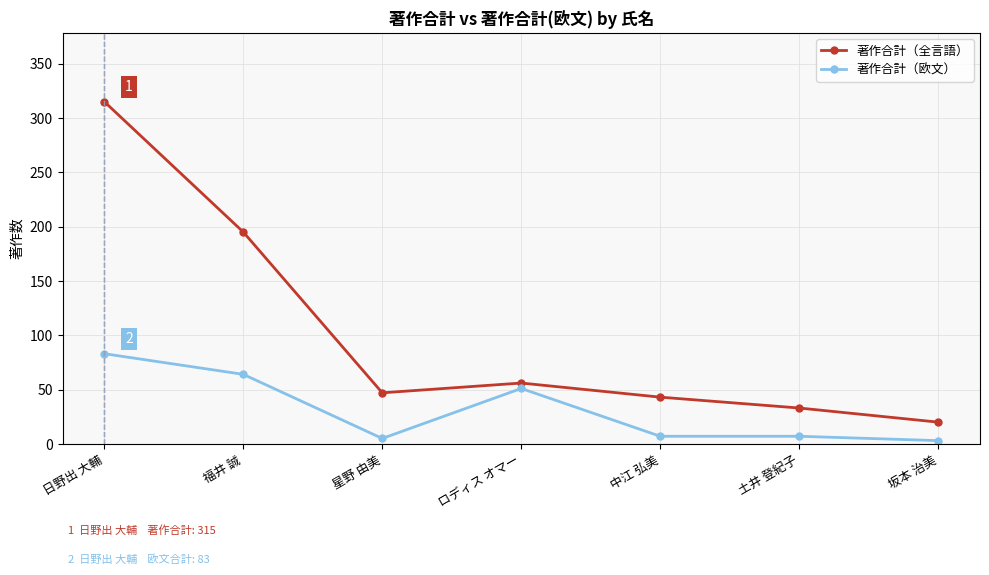

What is the maximum value for 著作合計（欧文）?

83